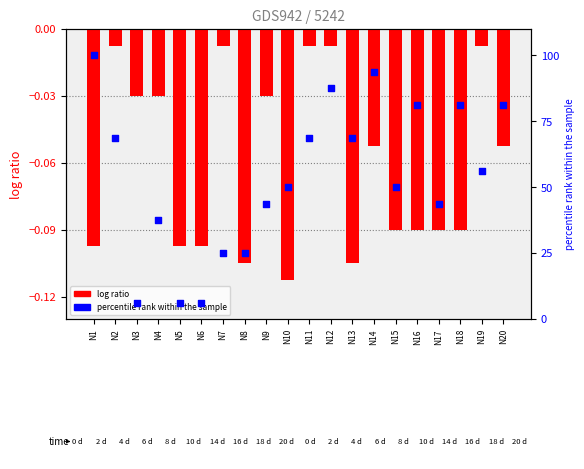

At which category is the sum across all series the highest?

N1